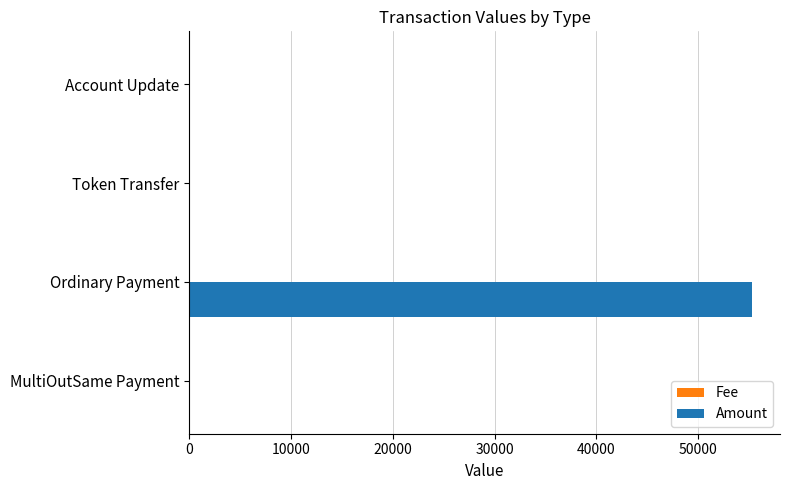

How many distinct data groups are displayed?

2